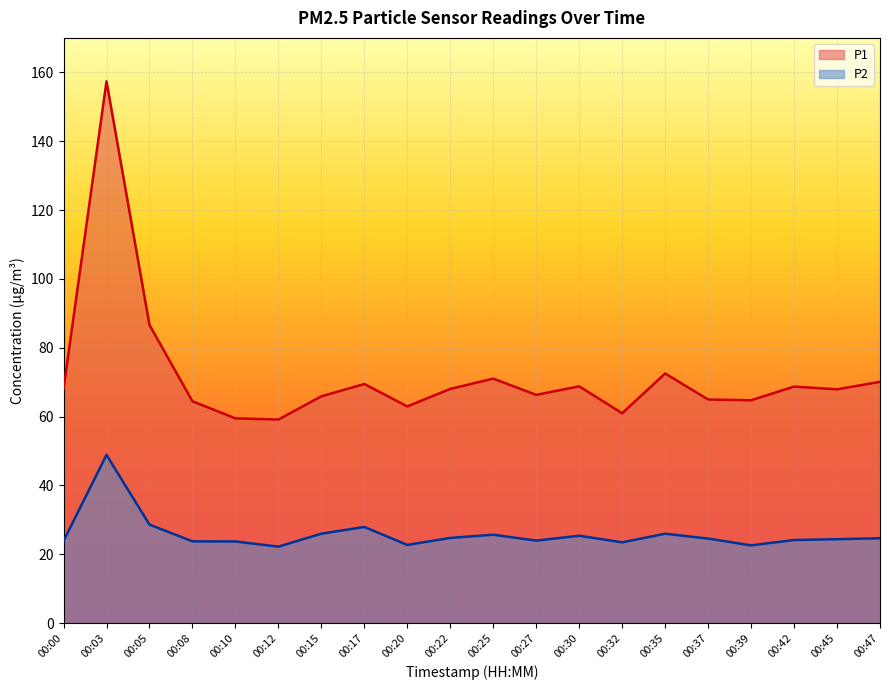

True or false: P1 and P2 intersect in this chart.

False